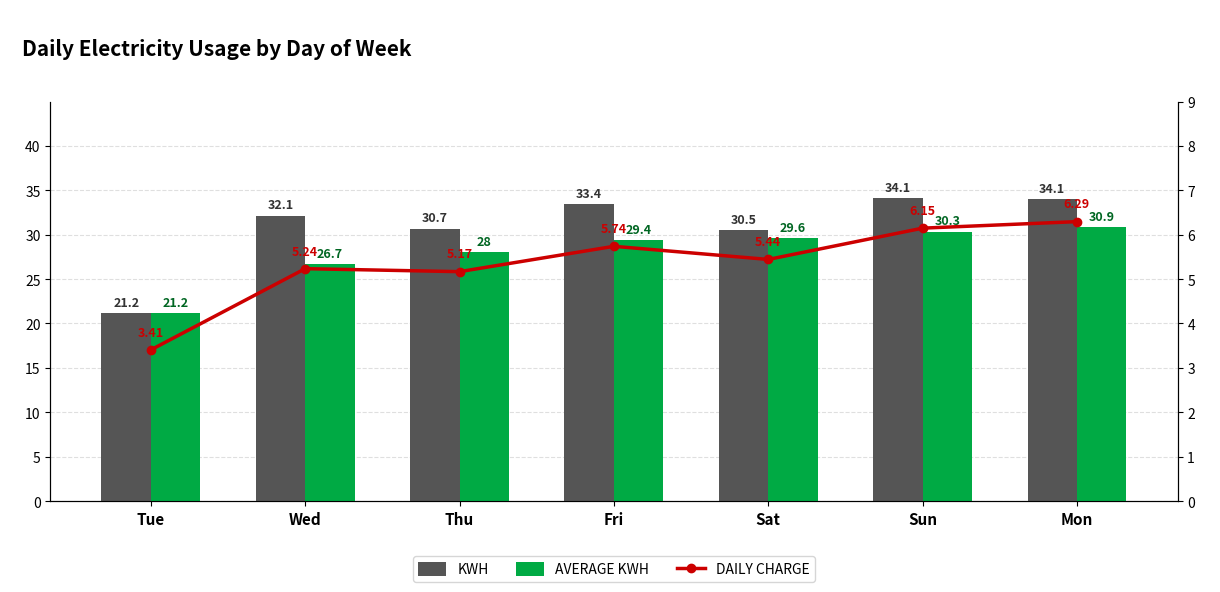

What is the greatest value displayed?

34.1